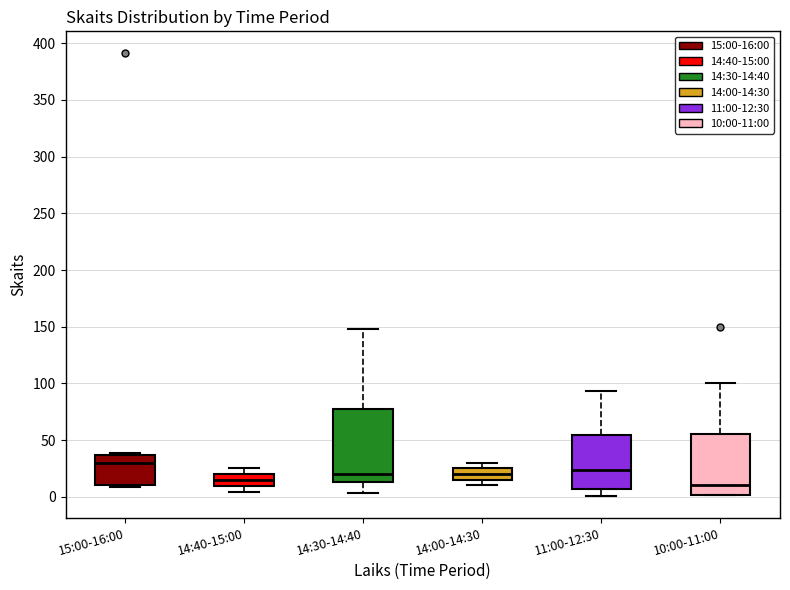

Which box is the tallest, from its lower edge to its upper edge?

14:30-14:40